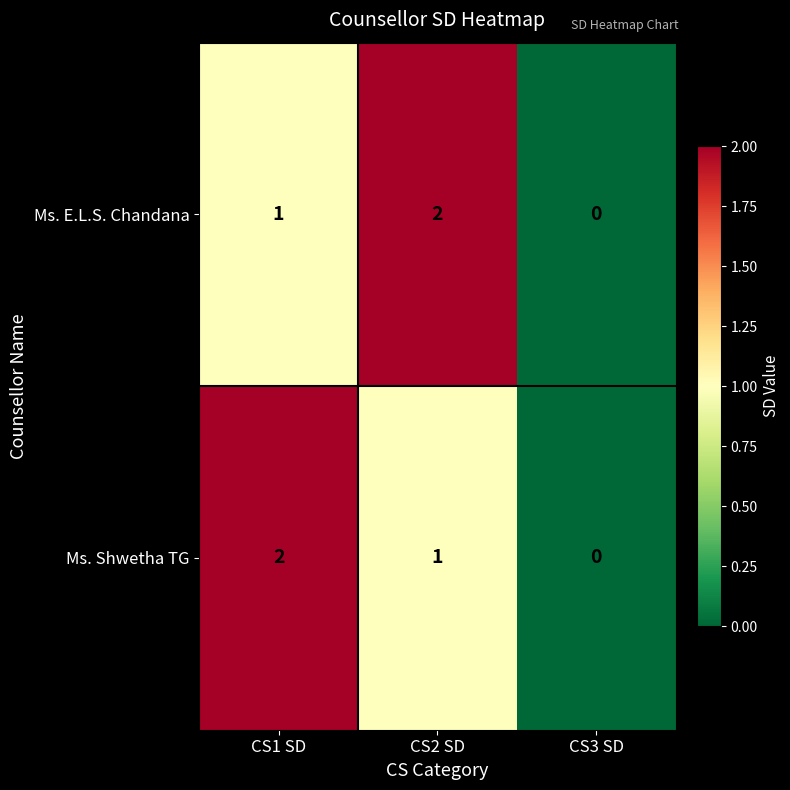

How many data points does each series have?

3